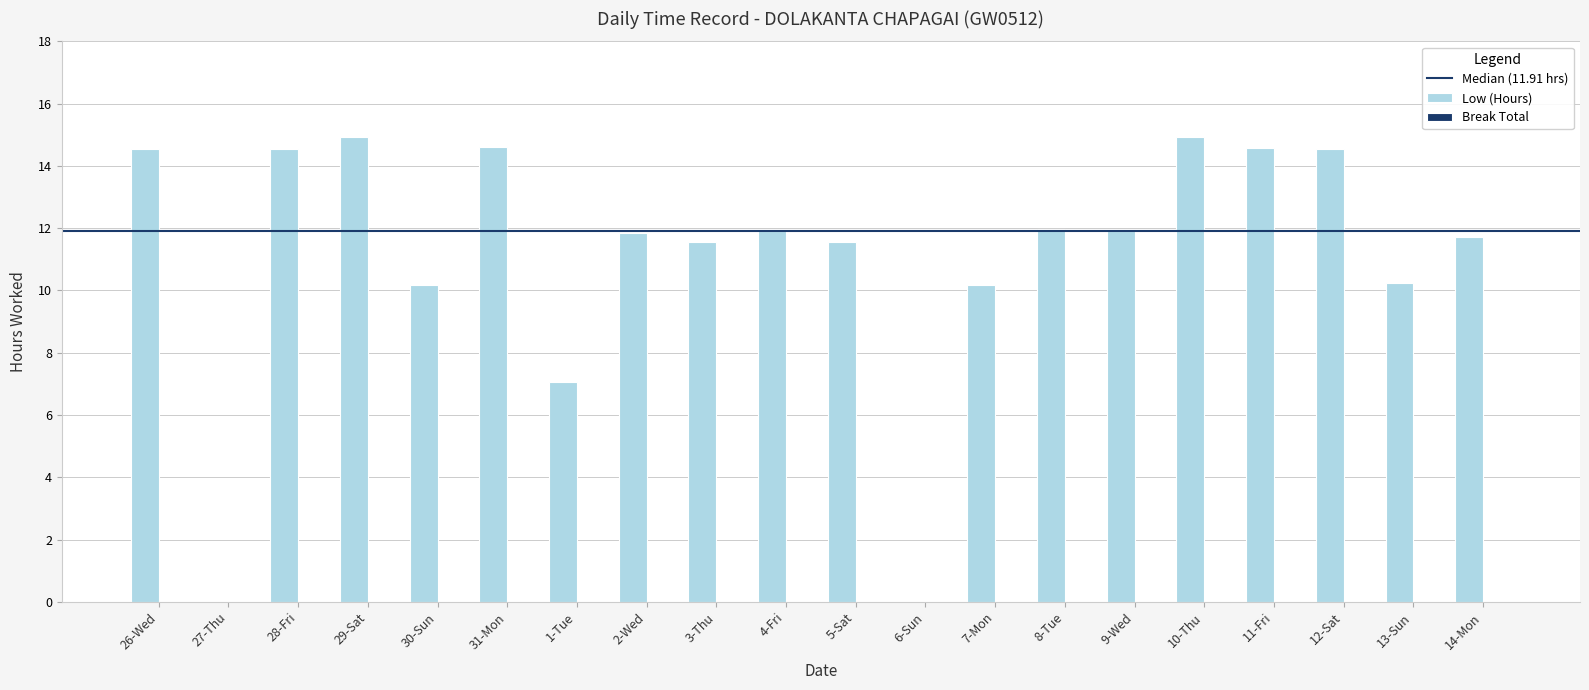

What is the sum of all values?

222.8